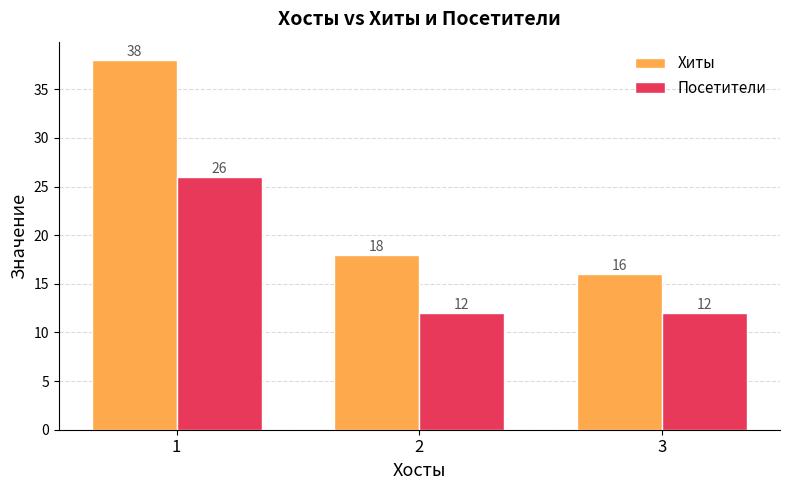

What is the smallest value displayed?

12